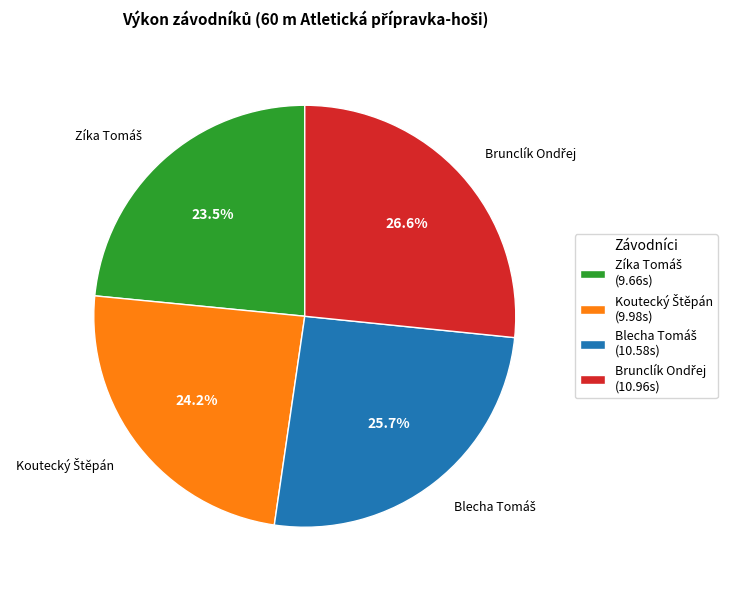

Is there a majority slice in this chart?

No